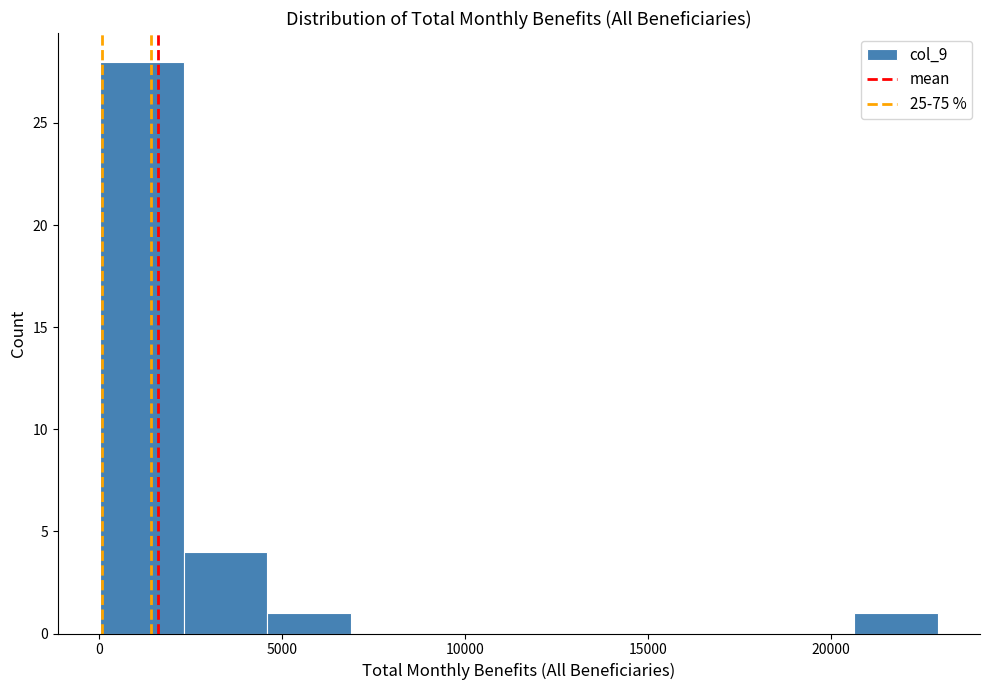

Which range on the x-axis has the tallest bar?

0 to 2500